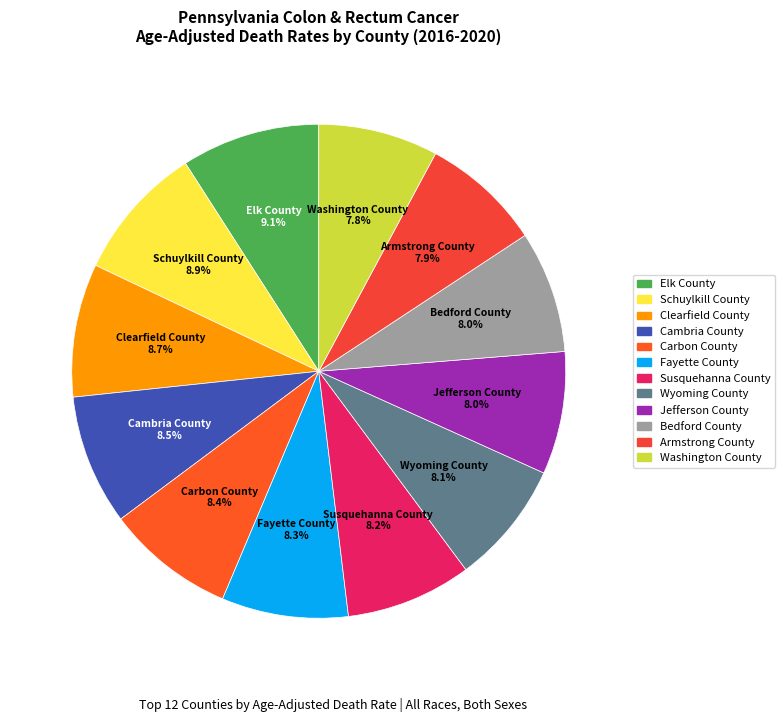

Approximately how many times larger is the value at Bedford County compared to Jefferson County?

1.0